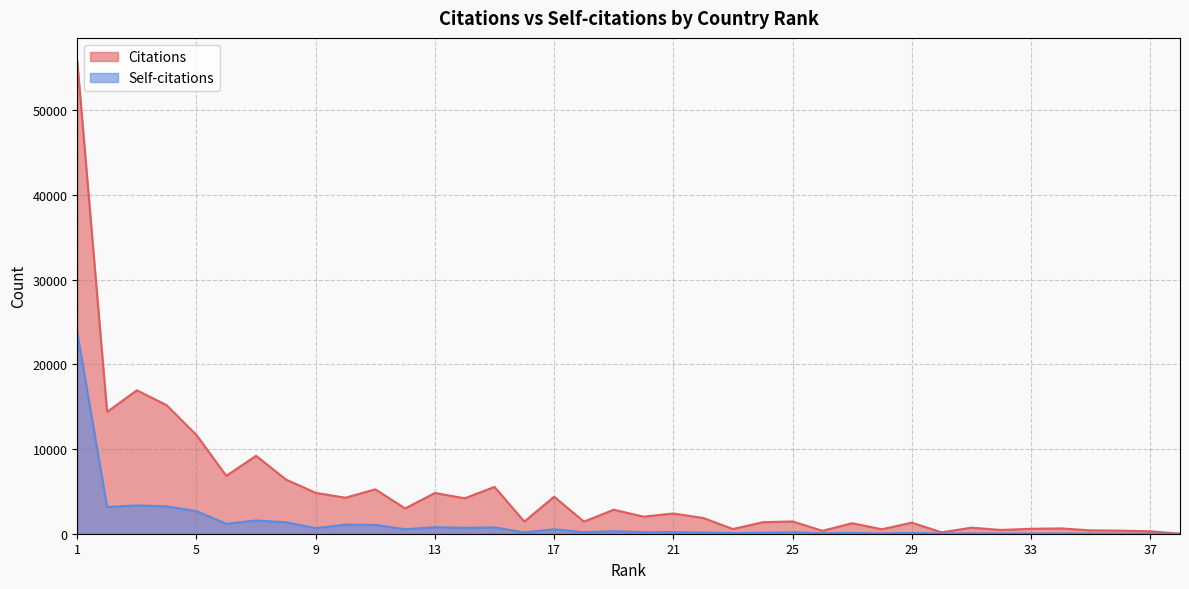

What is the approximate value of Self-citations at 19?

299